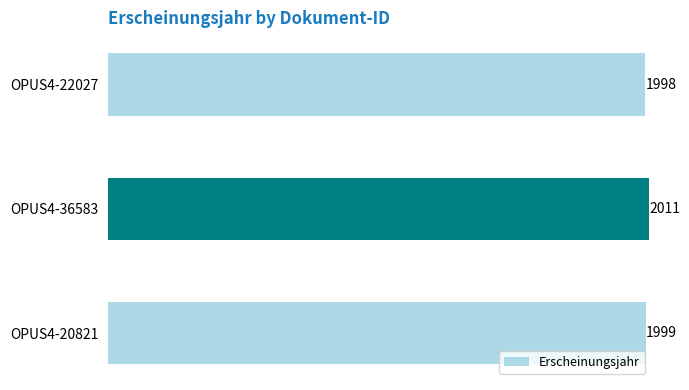

Rank the categories by value from lowest to highest.

OPUS4-22027, OPUS4-20821, OPUS4-36583